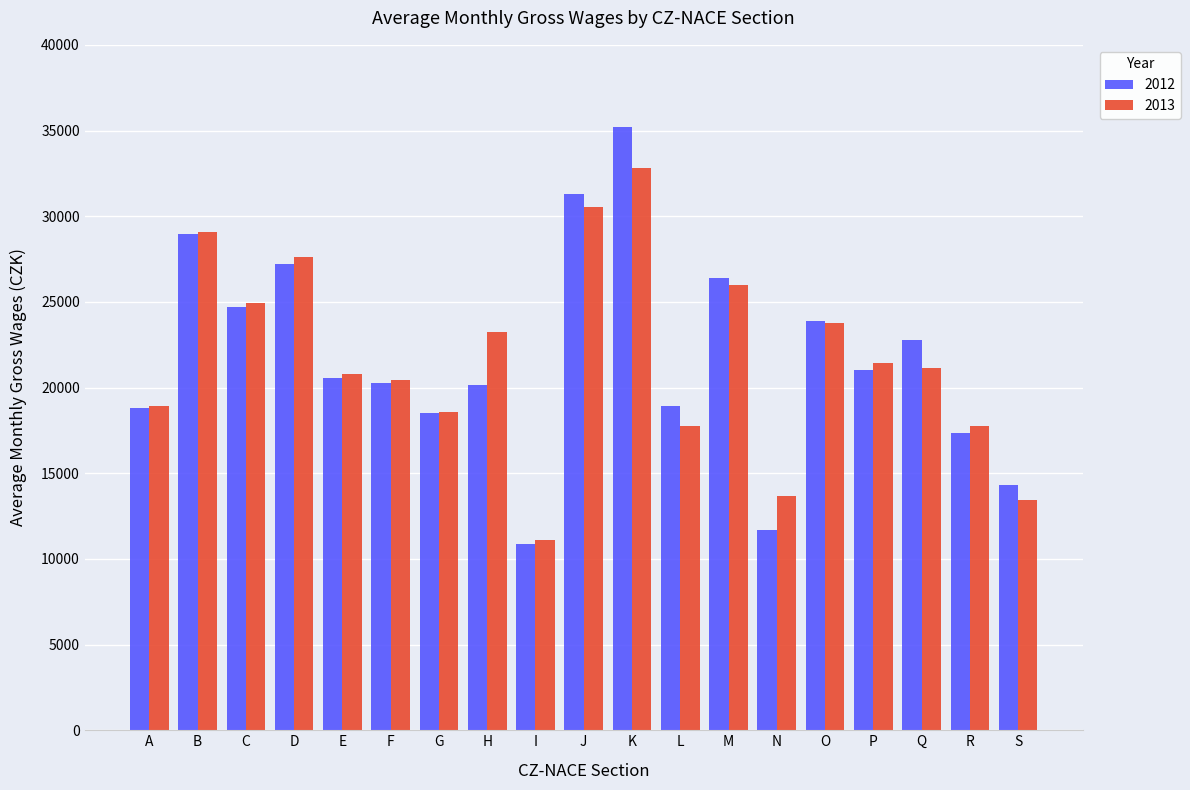

Is the value of 2012 at L greater than the value of 2013 at P?

No